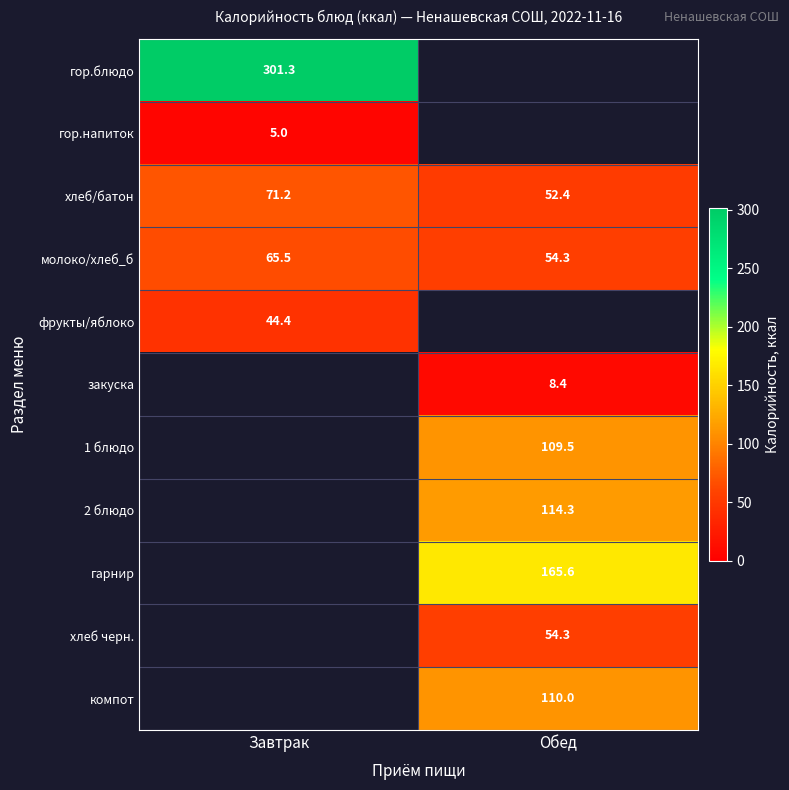

Which category has the lowest value in the молоко/хлеб_б series?

Обед